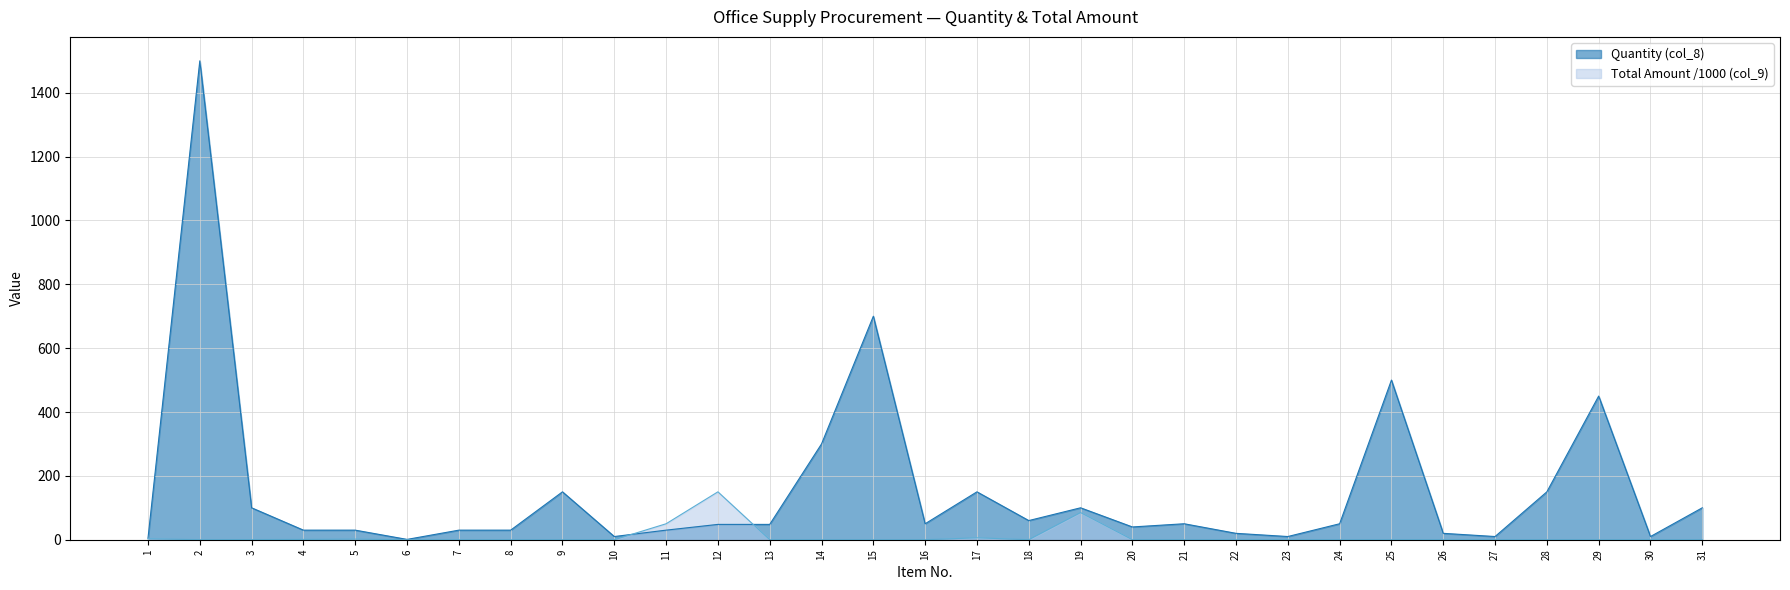

At which label is Total Amount (col_9) closest to 75?

19